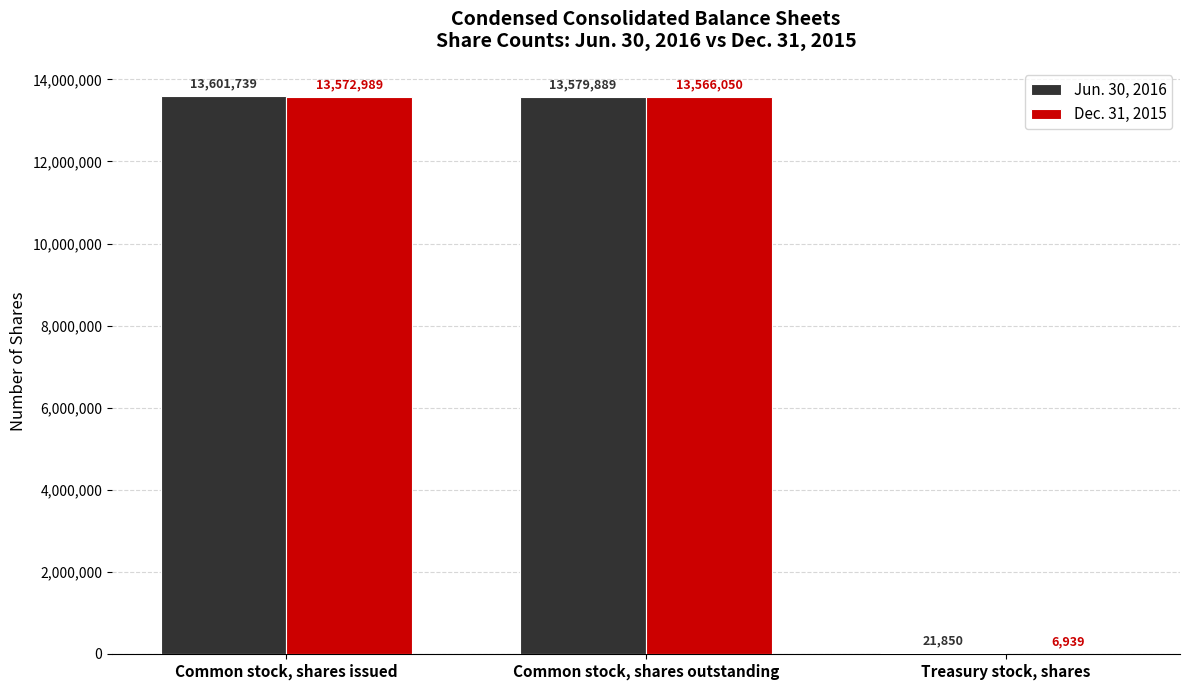

Which series has the largest total across all categories?

Jun. 30, 2016